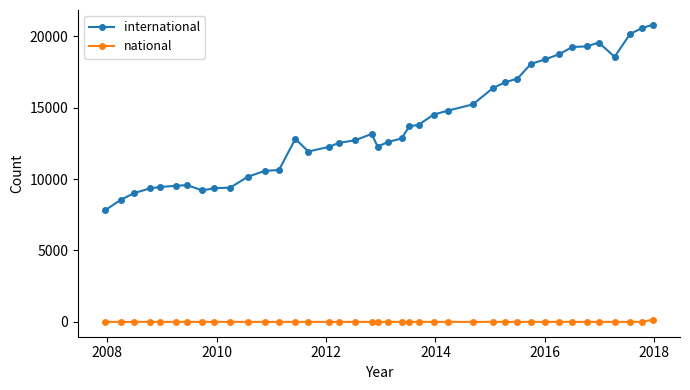

What is the value of the international point at the 24th from the left?

13791